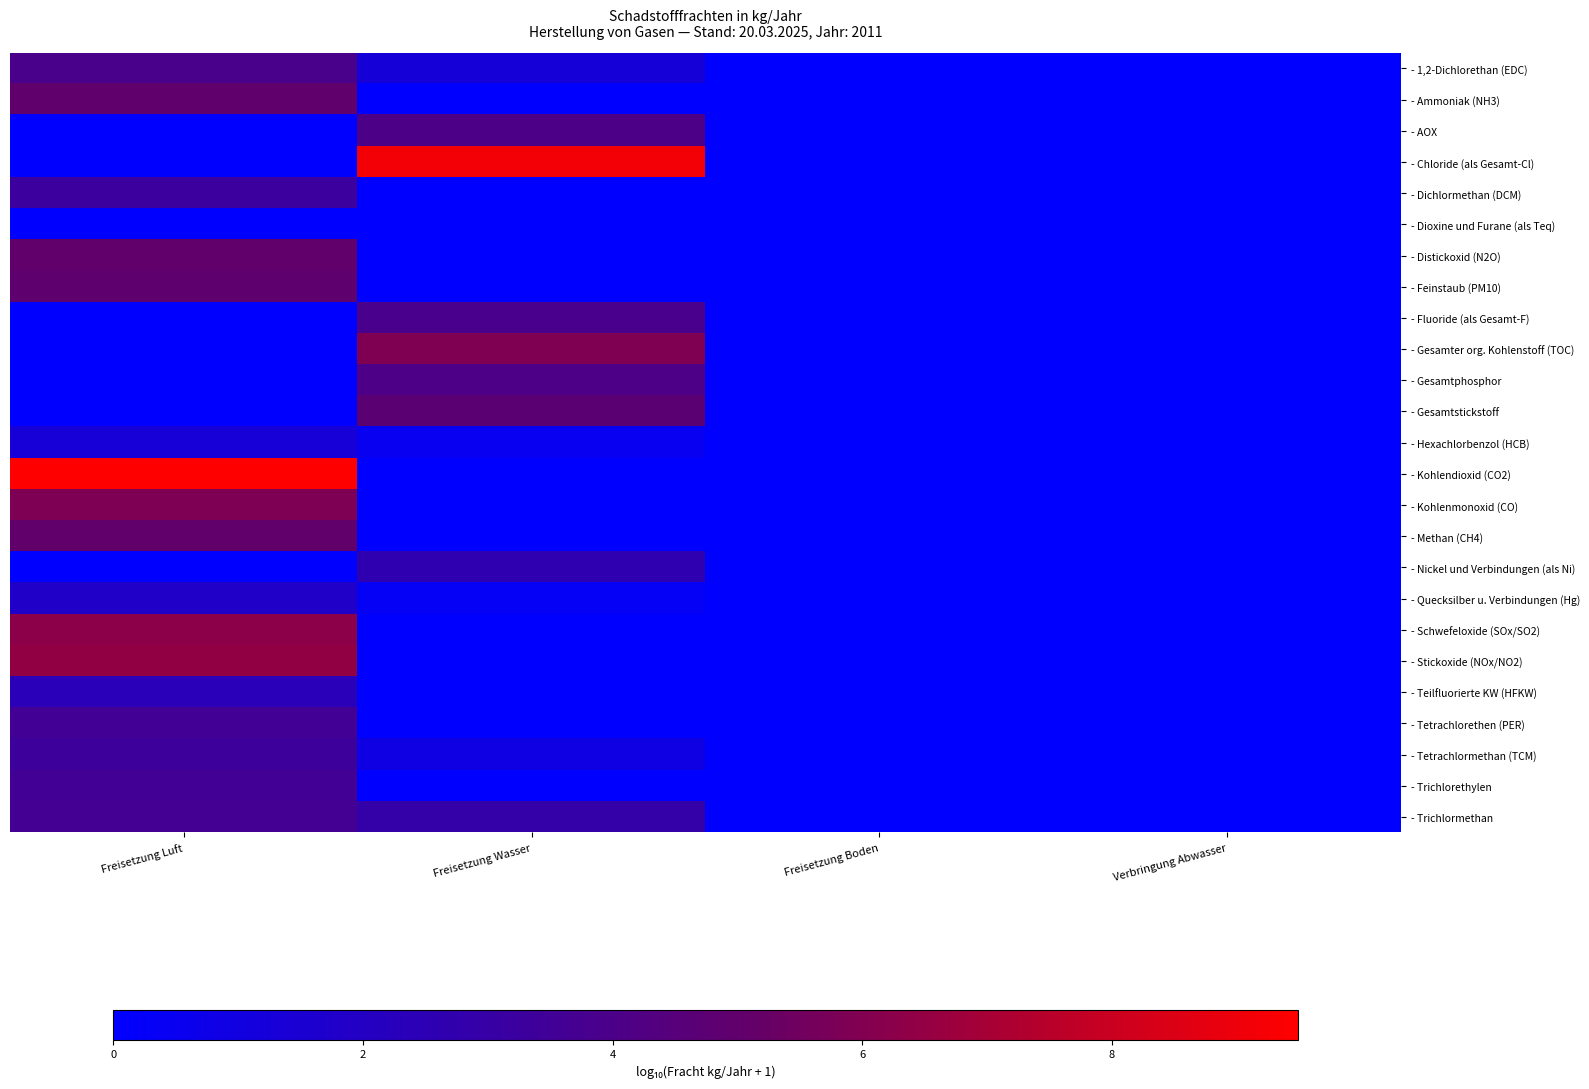

Reading left to right, transcribe all the data shown in this chart.

- 1,2-Dichlorethan (EDC): Freisetzung Luft=3.9	Freisetzung Wasser=1.3	Freisetzung Boden=0.0	Verbringung Abwasser=0.0
- Ammoniak (NH3): Freisetzung Luft=5.0	Freisetzung Wasser=0.0	Freisetzung Boden=0.0	Verbringung Abwasser=0.0
- AOX: Freisetzung Luft=0.0	Freisetzung Wasser=4.0	Freisetzung Boden=0.0	Verbringung Abwasser=0.0
- Chloride (als Gesamt-Cl): Freisetzung Luft=0.0	Freisetzung Wasser=9.2	Freisetzung Boden=0.0	Verbringung Abwasser=0.0
- Dichlormethan (DCM): Freisetzung Luft=3.2	Freisetzung Wasser=0.0	Freisetzung Boden=0.0	Verbringung Abwasser=0.0
- Dioxine und Furane (als Teq): Freisetzung Luft=0.0	Freisetzung Wasser=0.0	Freisetzung Boden=0.0	Verbringung Abwasser=0.0
- Distickoxid (N2O): Freisetzung Luft=5.0	Freisetzung Wasser=0.0	Freisetzung Boden=0.0	Verbringung Abwasser=0.0
- Feinstaub (PM10): Freisetzung Luft=4.9	Freisetzung Wasser=0.0	Freisetzung Boden=0.0	Verbringung Abwasser=0.0
- Fluoride (als Gesamt-F): Freisetzung Luft=0.0	Freisetzung Wasser=3.8	Freisetzung Boden=0.0	Verbringung Abwasser=0.0
- Gesamter org. Kohlenstoff (TOC): Freisetzung Luft=0.0	Freisetzung Wasser=5.9	Freisetzung Boden=0.0	Verbringung Abwasser=0.0
- Gesamtphosphor: Freisetzung Luft=0.0	Freisetzung Wasser=4.1	Freisetzung Boden=0.0	Verbringung Abwasser=0.0
- Gesamtstickstoff: Freisetzung Luft=0.0	Freisetzung Wasser=4.7	Freisetzung Boden=0.0	Verbringung Abwasser=0.0
- Hexachlorbenzol (HCB): Freisetzung Luft=1.3	Freisetzung Wasser=0.5	Freisetzung Boden=0.0	Verbringung Abwasser=0.0
- Kohlendioxid (CO2): Freisetzung Luft=9.5	Freisetzung Wasser=0.0	Freisetzung Boden=0.0	Verbringung Abwasser=0.0
- Kohlenmonoxid (CO): Freisetzung Luft=5.9	Freisetzung Wasser=0.0	Freisetzung Boden=0.0	Verbringung Abwasser=0.0
- Methan (CH4): Freisetzung Luft=5.0	Freisetzung Wasser=0.0	Freisetzung Boden=0.0	Verbringung Abwasser=0.0
- Nickel und Verbindungen (als Ni): Freisetzung Luft=0.0	Freisetzung Wasser=2.7	Freisetzung Boden=0.0	Verbringung Abwasser=0.0
- Quecksilber u. Verbindungen (Hg): Freisetzung Luft=1.8	Freisetzung Wasser=0.3	Freisetzung Boden=0.0	Verbringung Abwasser=0.0
- Schwefeloxide (SOx/SO2): Freisetzung Luft=6.3	Freisetzung Wasser=0.0	Freisetzung Boden=0.0	Verbringung Abwasser=0.0
- Stickoxide (NOx/NO2): Freisetzung Luft=6.5	Freisetzung Wasser=0.0	Freisetzung Boden=0.0	Verbringung Abwasser=0.0
- Teilfluorierte KW (HFKW): Freisetzung Luft=2.4	Freisetzung Wasser=0.0	Freisetzung Boden=0.0	Verbringung Abwasser=0.0
- Tetrachlorethen (PER): Freisetzung Luft=3.6	Freisetzung Wasser=0.0	Freisetzung Boden=0.0	Verbringung Abwasser=0.0
- Tetrachlormethan (TCM): Freisetzung Luft=3.4	Freisetzung Wasser=0.9	Freisetzung Boden=0.0	Verbringung Abwasser=0.0
- Trichlorethylen: Freisetzung Luft=3.6	Freisetzung Wasser=0.0	Freisetzung Boden=0.0	Verbringung Abwasser=0.0
- Trichlormethan: Freisetzung Luft=3.6	Freisetzung Wasser=2.9	Freisetzung Boden=0.0	Verbringung Abwasser=0.0